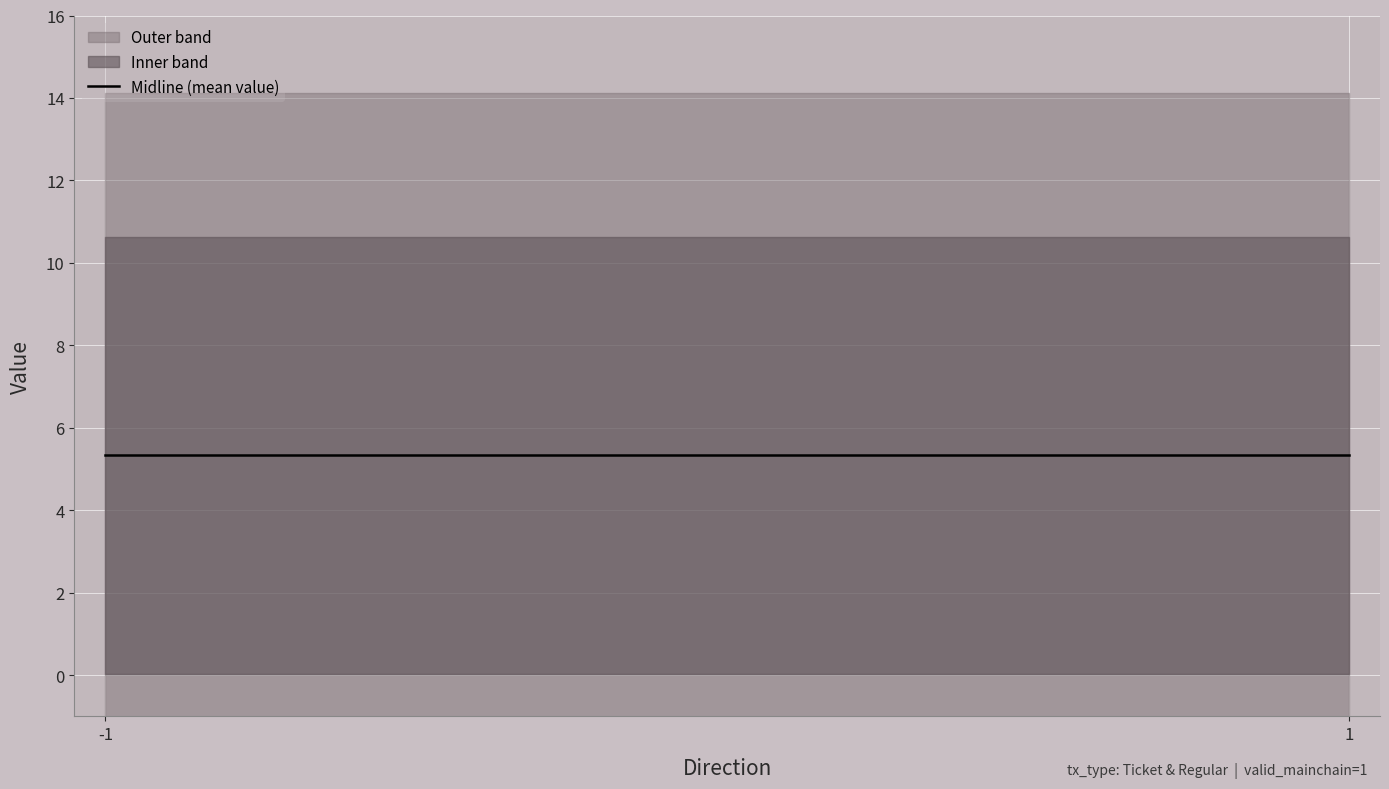

At which label does valid_mainchain reach its minimum?

-1